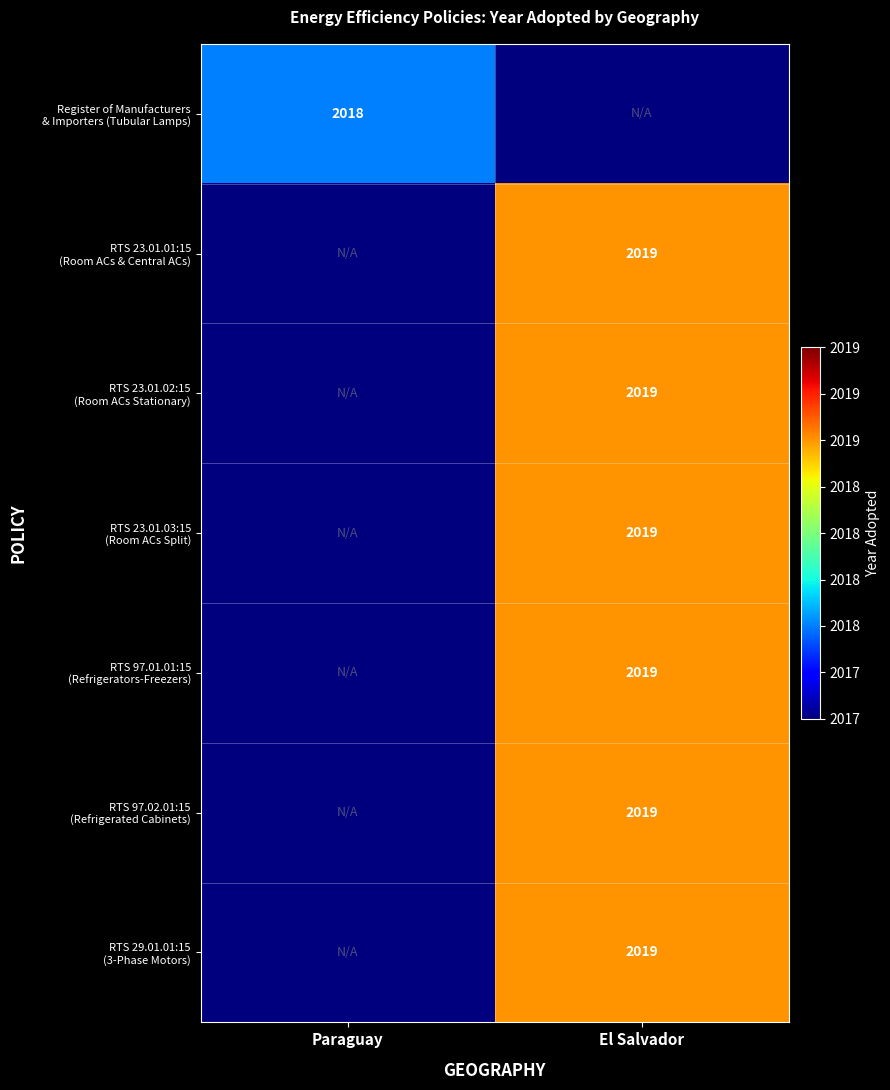

What is the approximate value of RTS 23.01.01:15 (Room ACs & Central ACs) at El Salvador?

2019